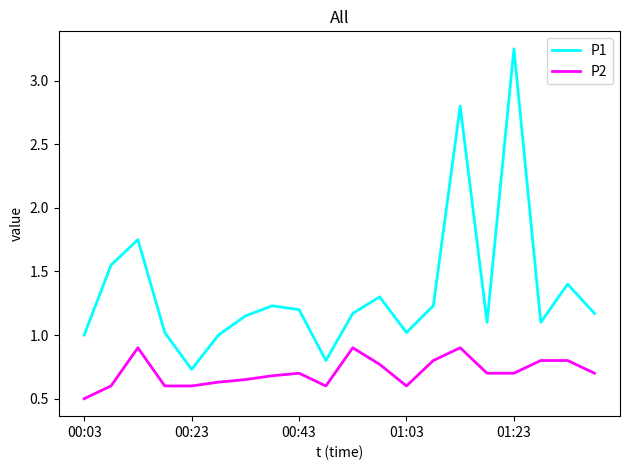

Which series has the widest spread of values?

P1